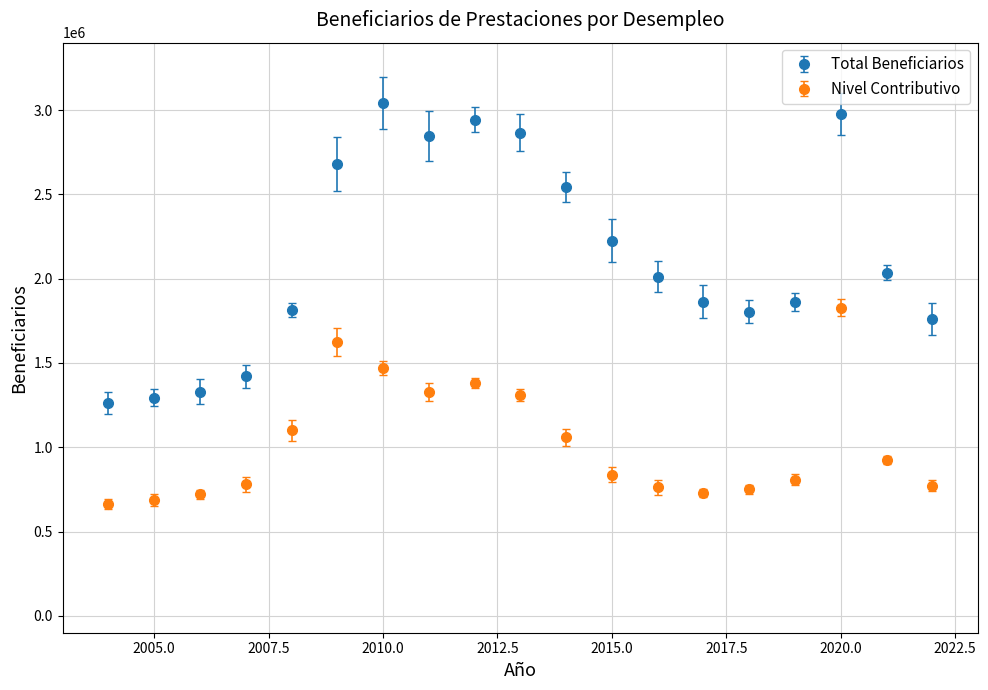

Which series has the largest total across all categories?

Total Beneficiarios